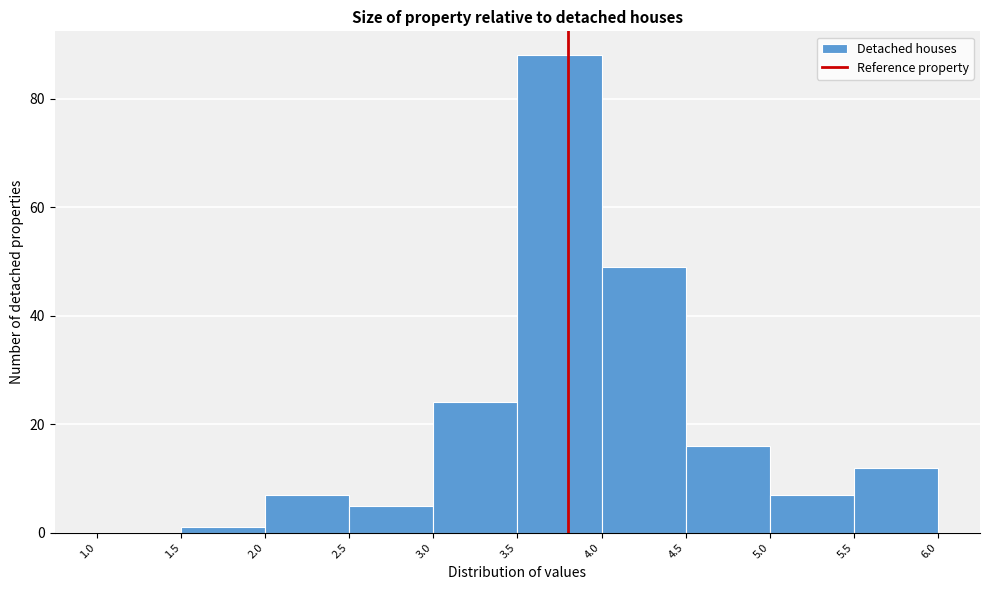

Which range on the x-axis has the tallest bar?

3.5 to 4.0